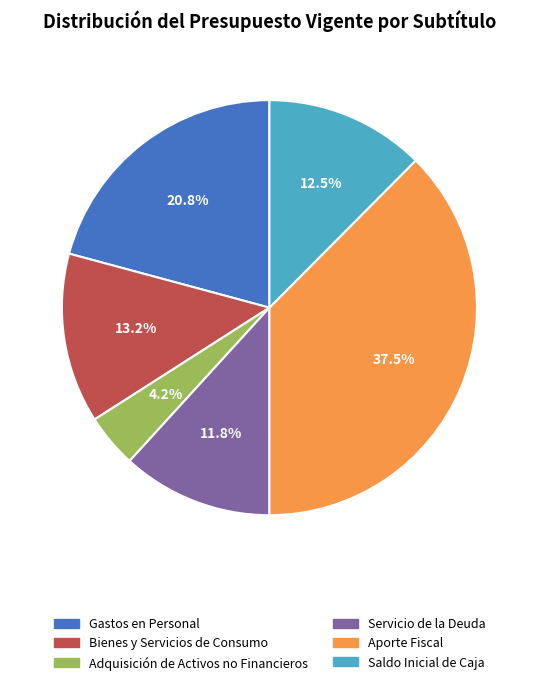

How many segments does this pie chart have?

6